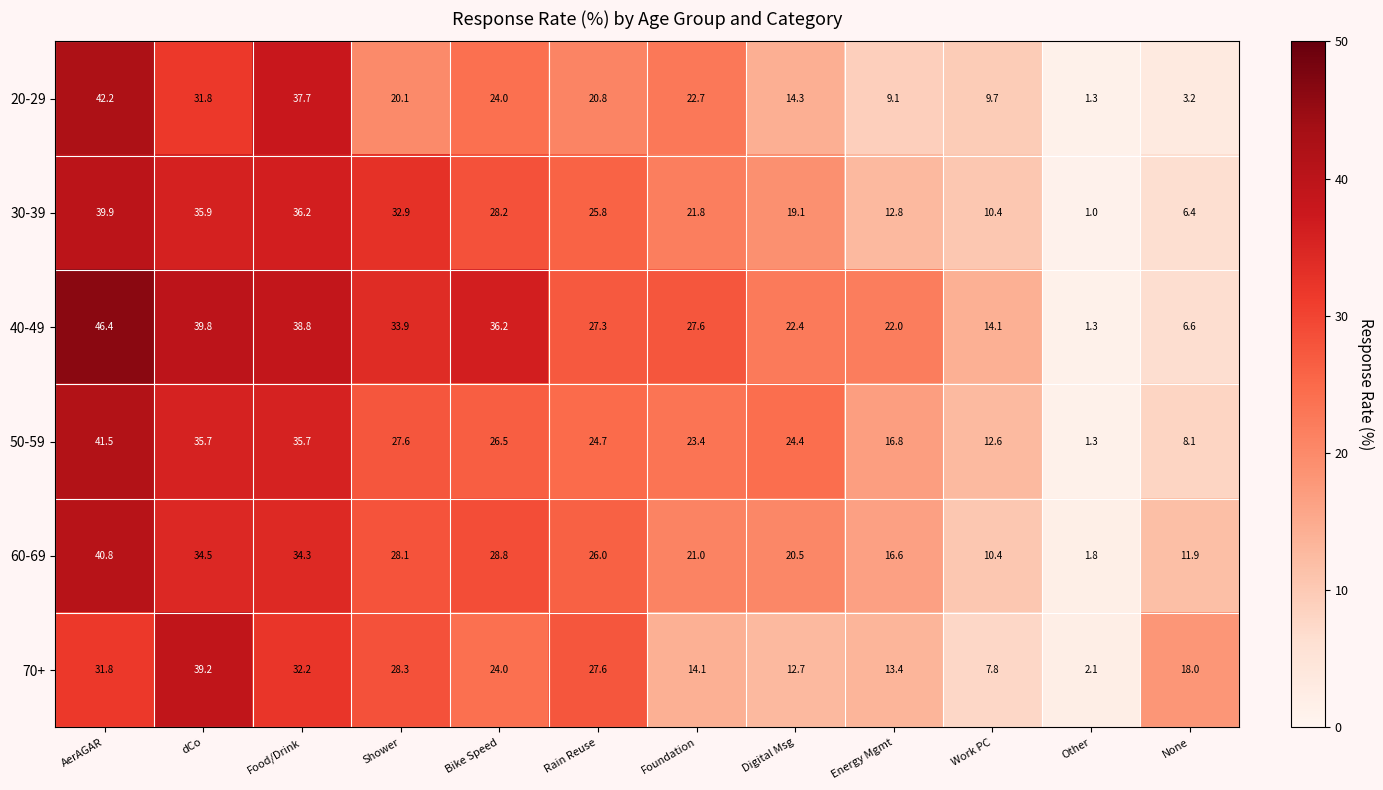

How many distinct data groups are displayed?

6